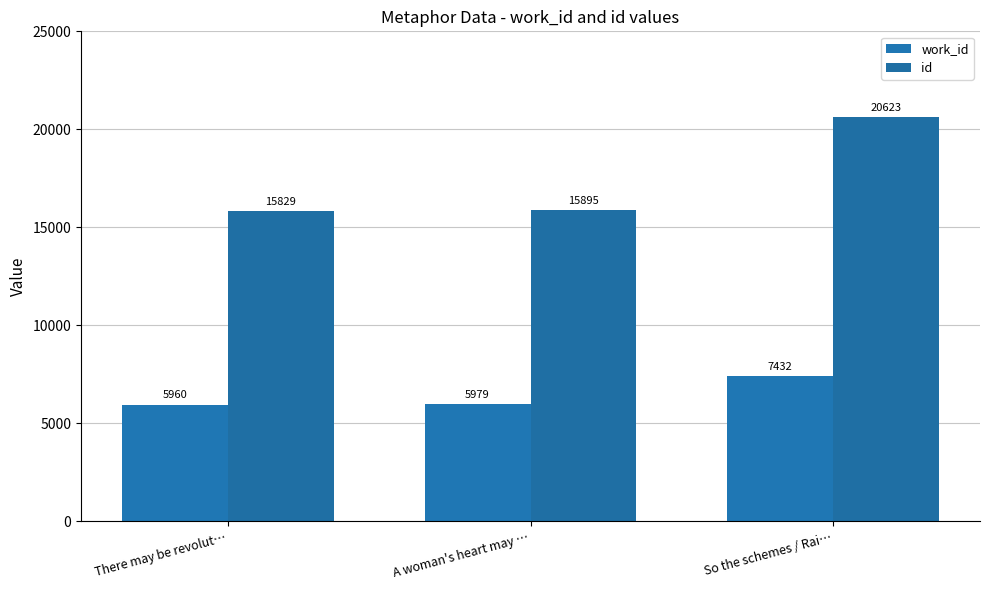

At which label does id reach its peak?

So the schemes / Rai…